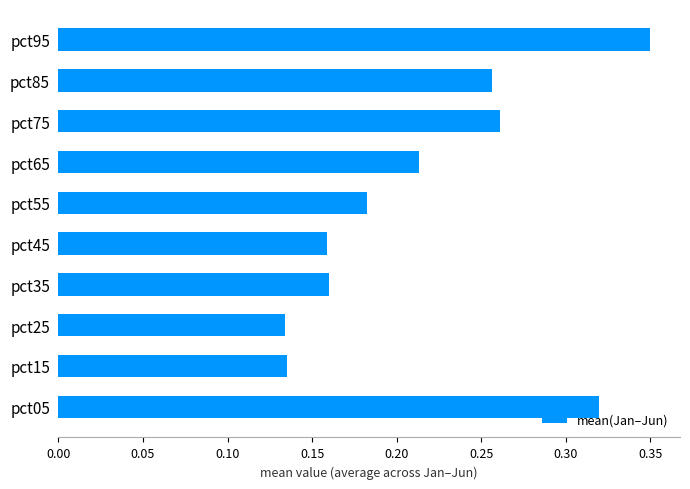

Which category has the highest value across all series?

pct95